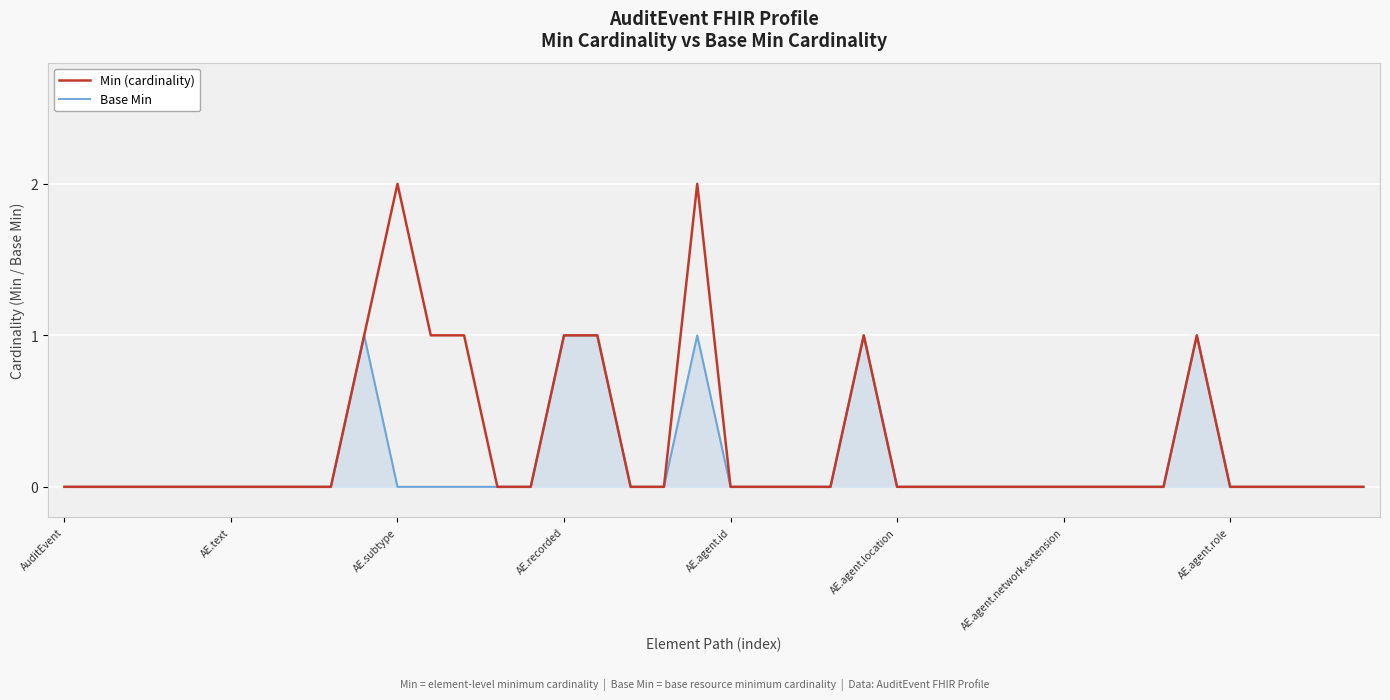

What are all the series names shown in the legend?

Min (cardinality), Base Min